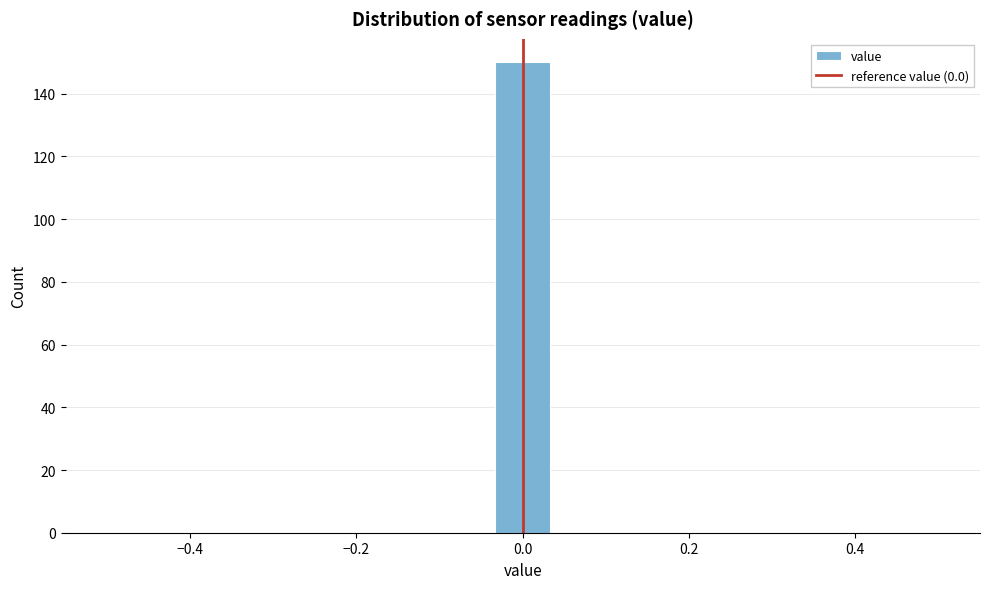

Read against the x-axis, roughly where is the centre of the tallest bar?

0.00